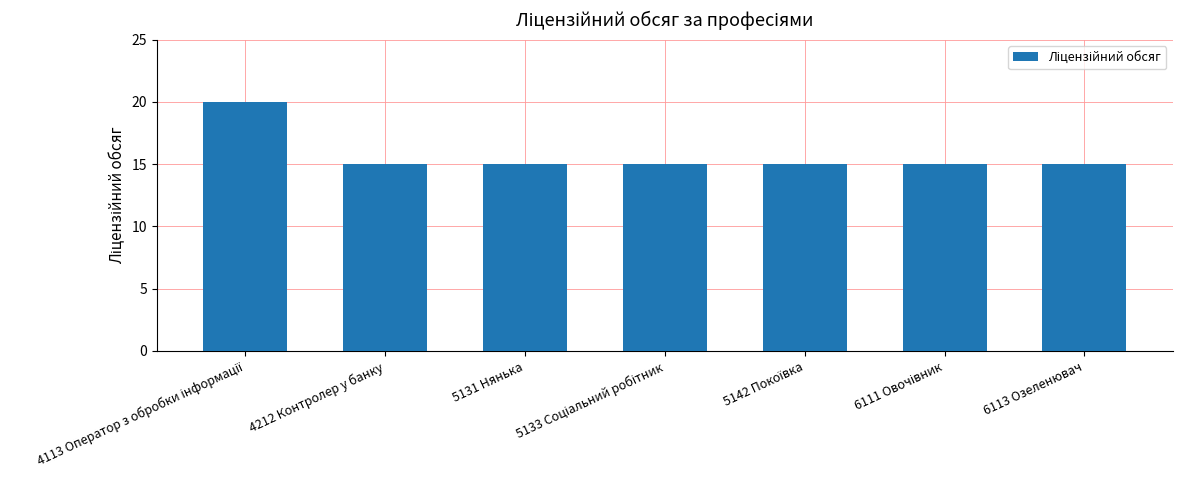

The value at 6113 Озеленювач is 9. True or false?

False